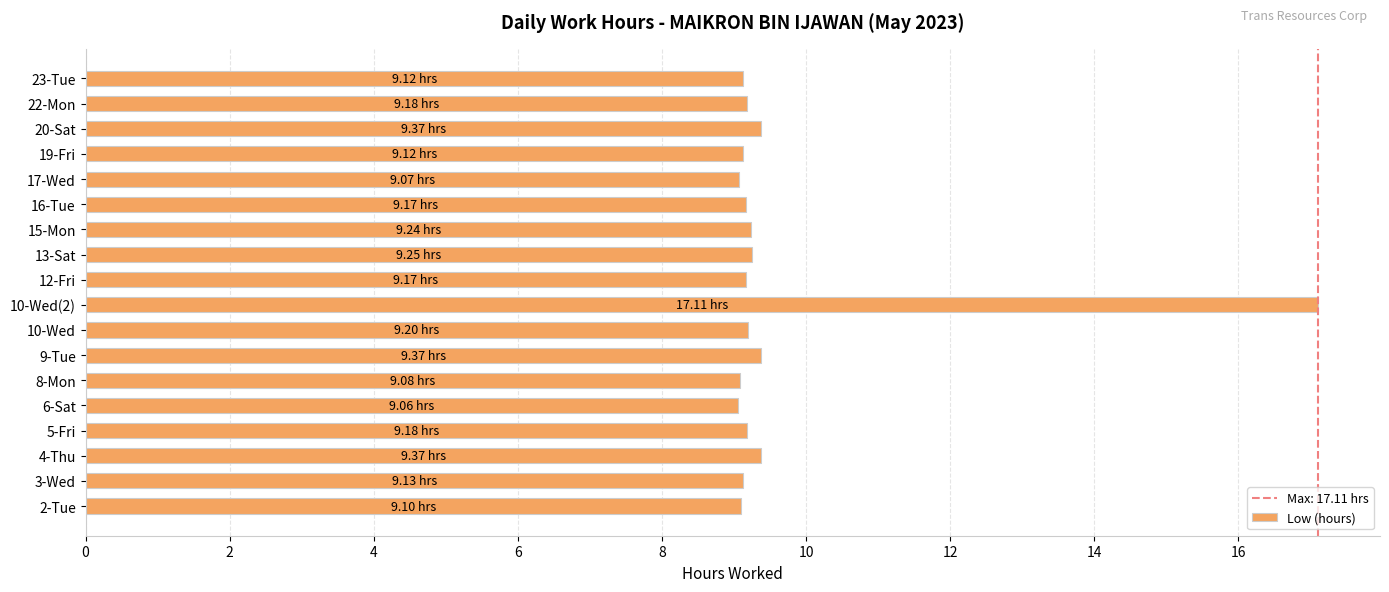

What is the sum of all values?

173.3